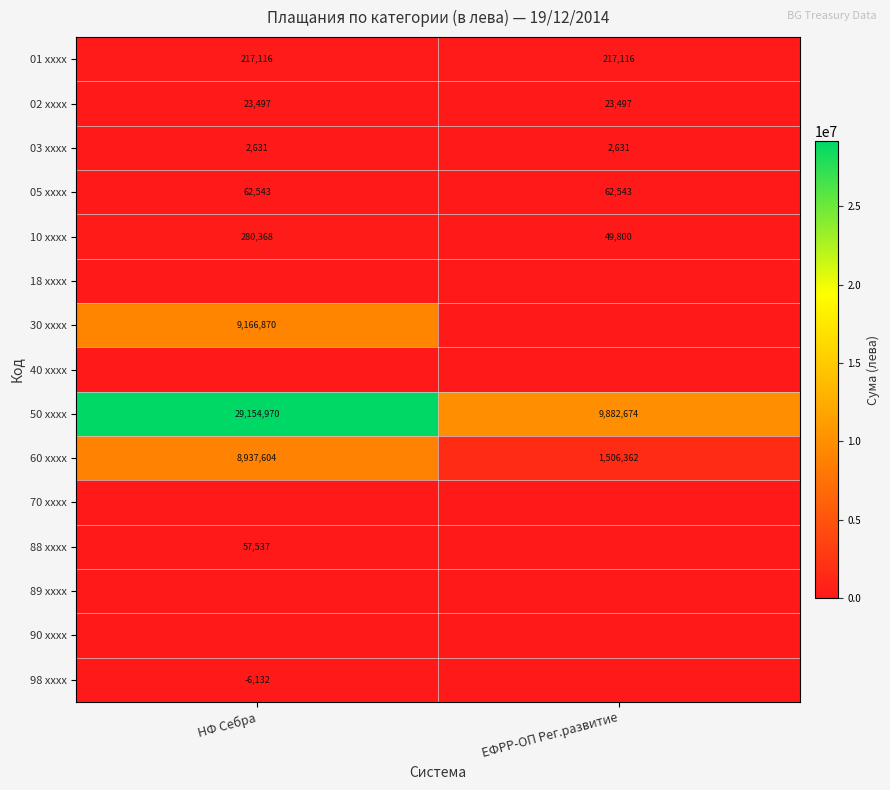

At how many categories does at least one series exceed 22221144?

1